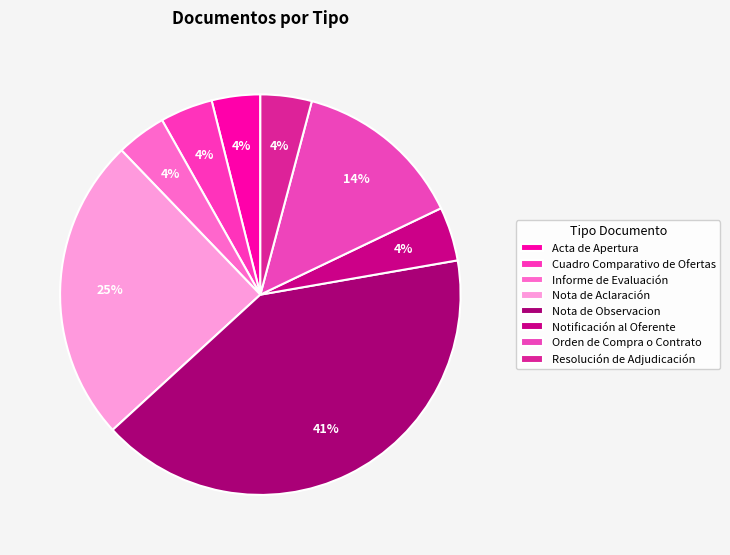

What percentage is NOT represented by Nota de Aclaración?

75.4%